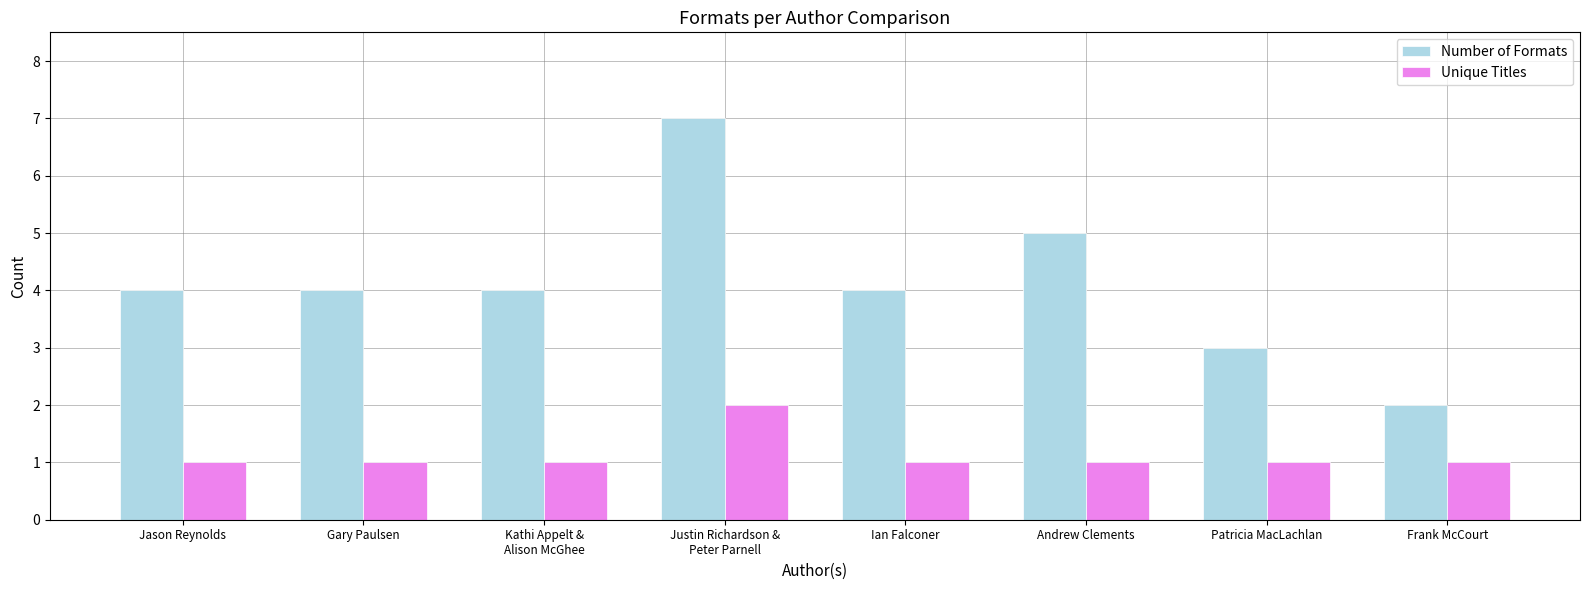

How many distinct data groups are displayed?

2